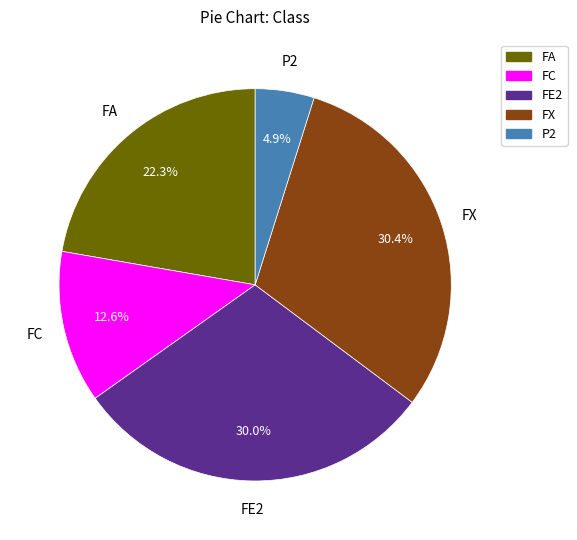

Does any single category account for the majority?

No